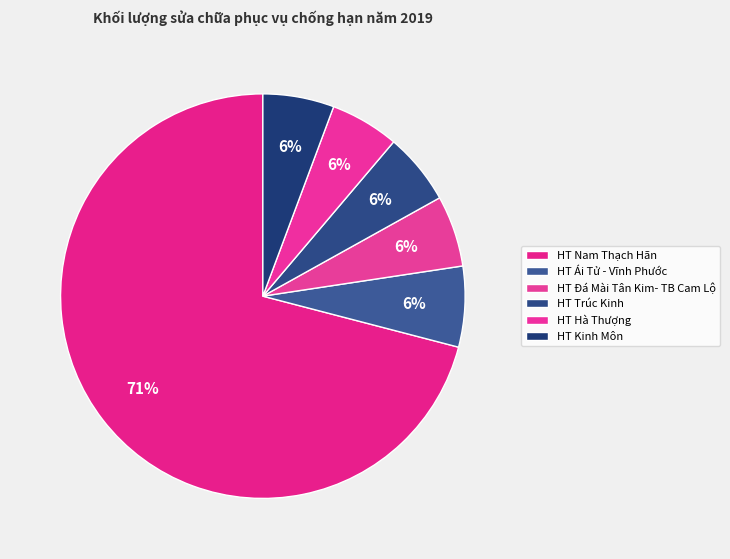

Which category accounts for the majority?

HT Nam Thạch Hãn